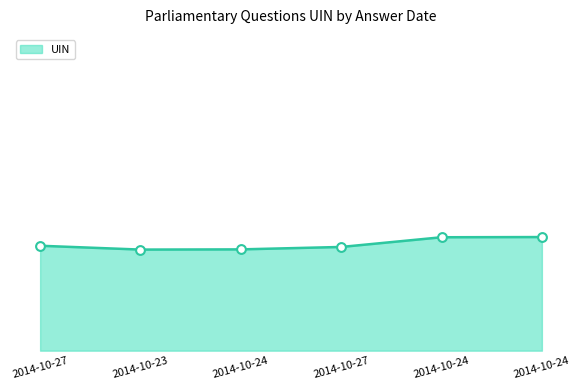

Does the chart have visible grid lines?

No